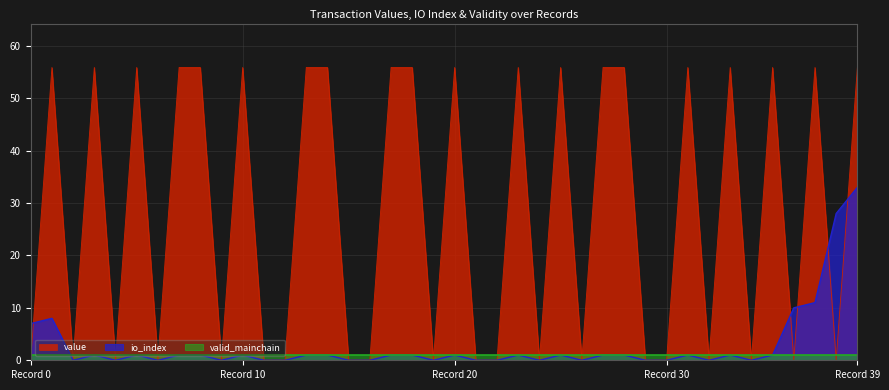

What is the average value of the io_index series?

2.9